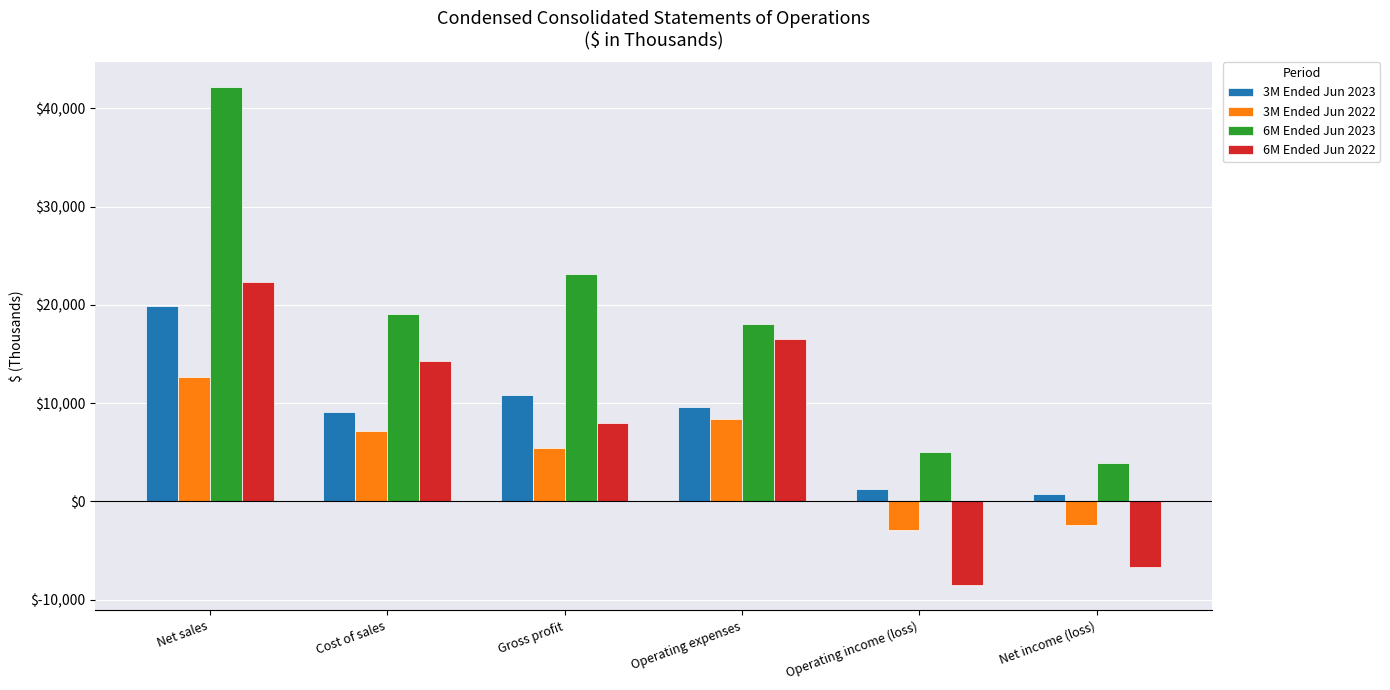

What position from the right is Gross profit?

4